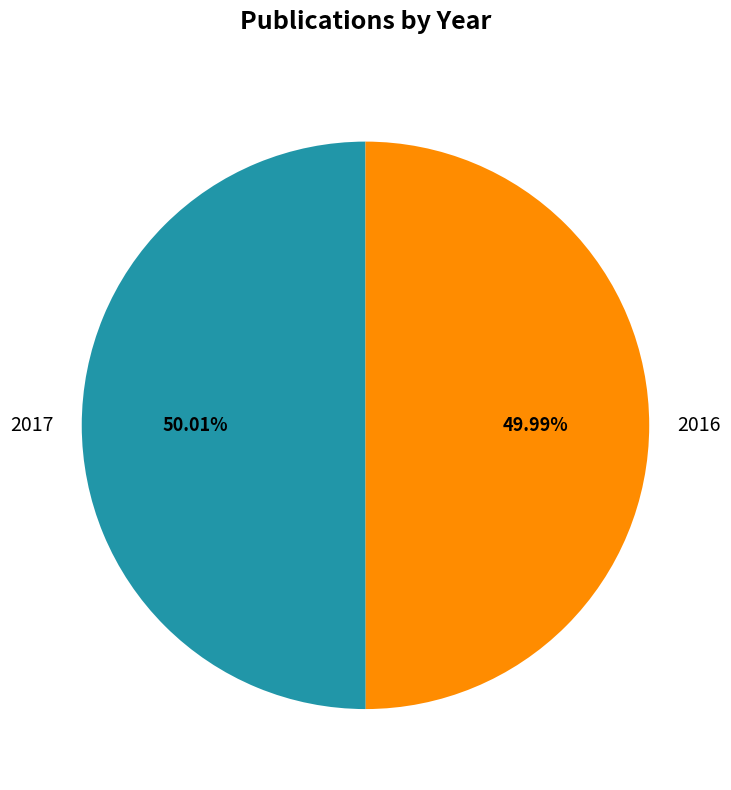

Is it true that 2016 is 63% of the pie?

False